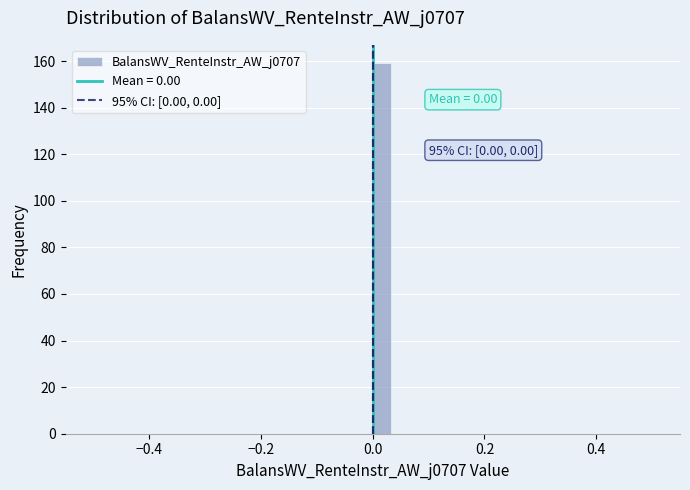

Read against the x-axis, roughly where is the centre of the tallest bar?

0.02